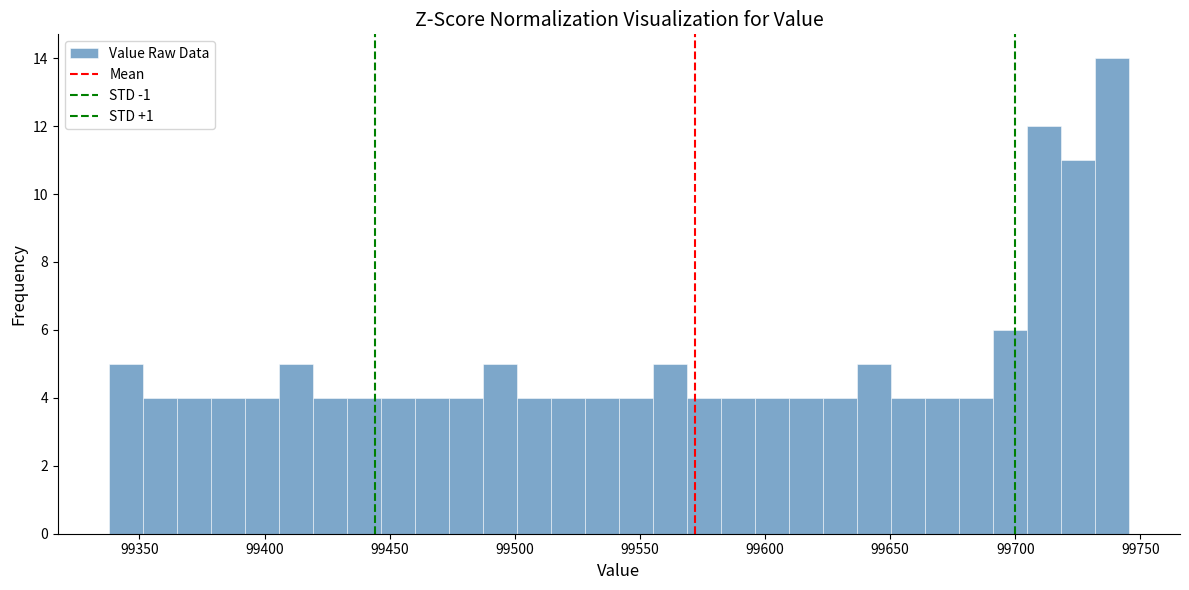

Read against the x-axis, roughly where is the centre of the tallest bar?

99740